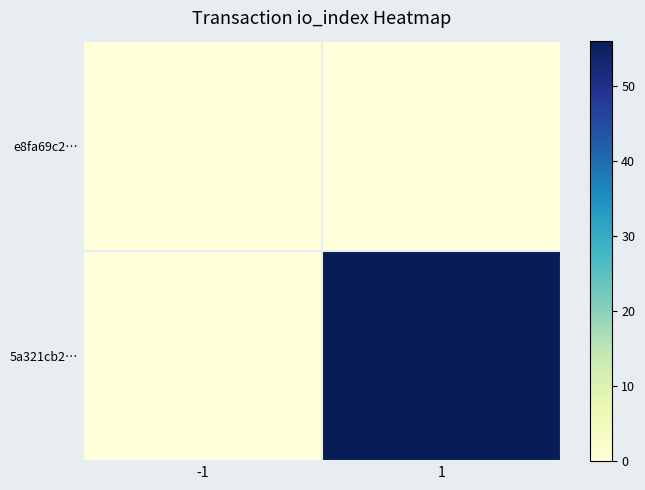

Reading left to right, extract all data points from this chart.

e8fa69c2…: -1=0	1=0
5a321cb2…: -1=0	1=56